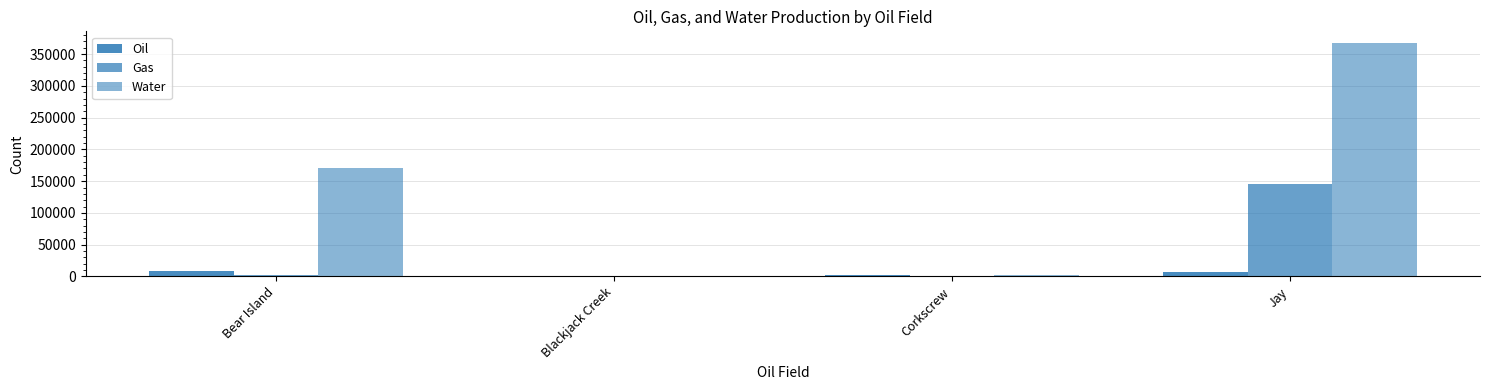

Are the bars grouped side by side (vs. stacked)?

Yes